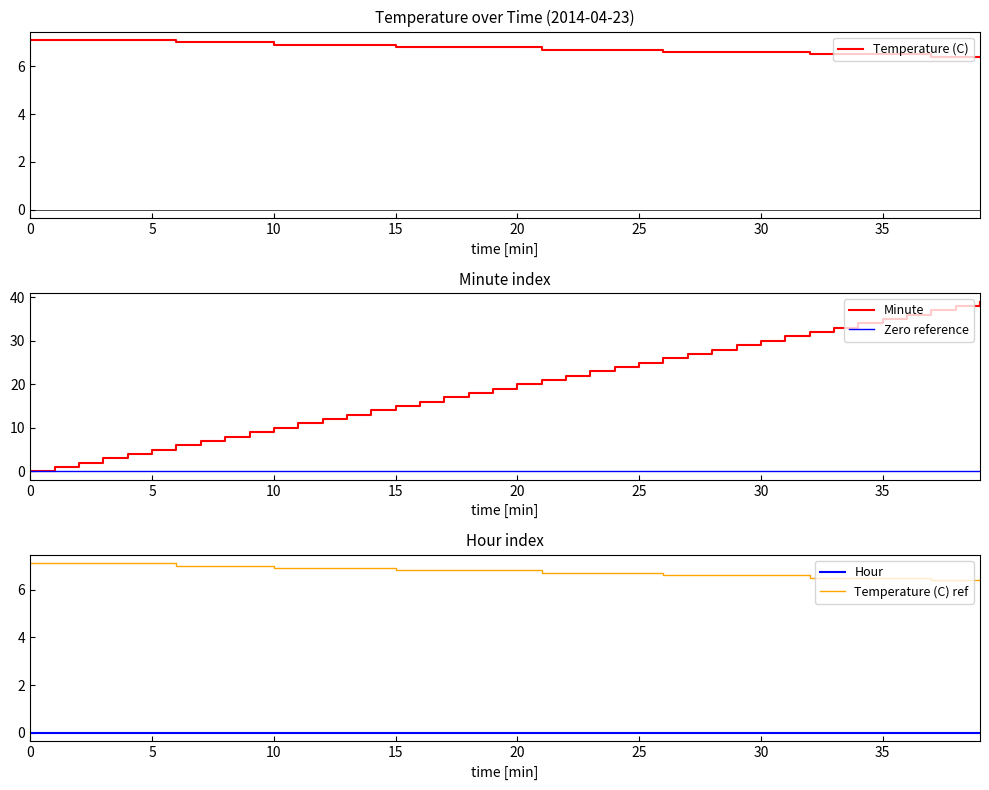

Does the chart have visible grid lines?

No